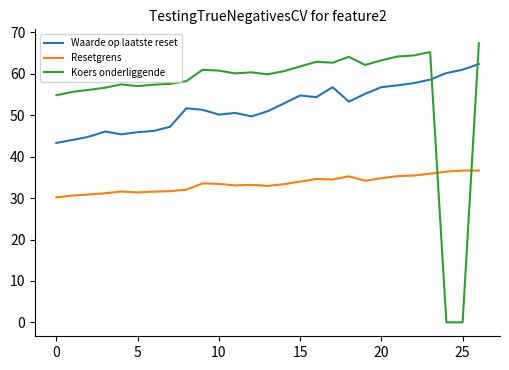

Which series has the largest total across all categories?

Koers onderliggende